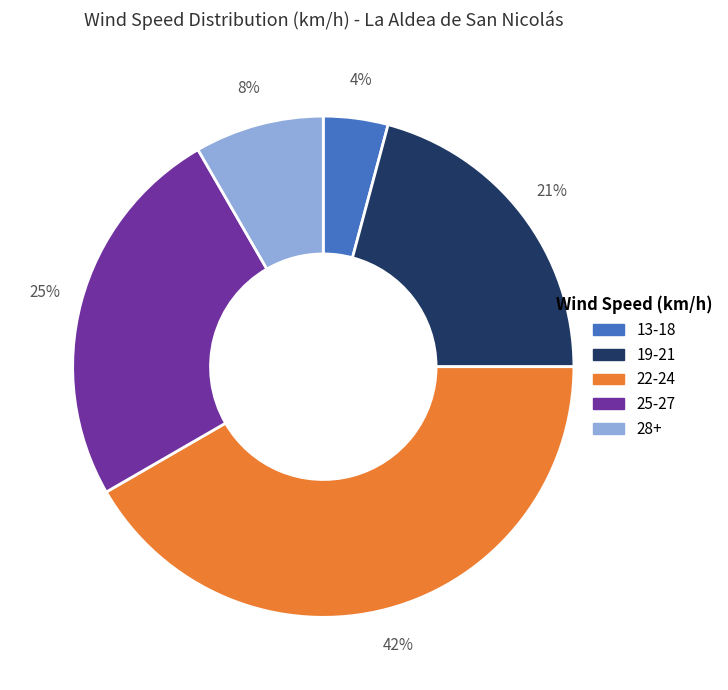

To the nearest percent, what is the average slice percentage?

20%